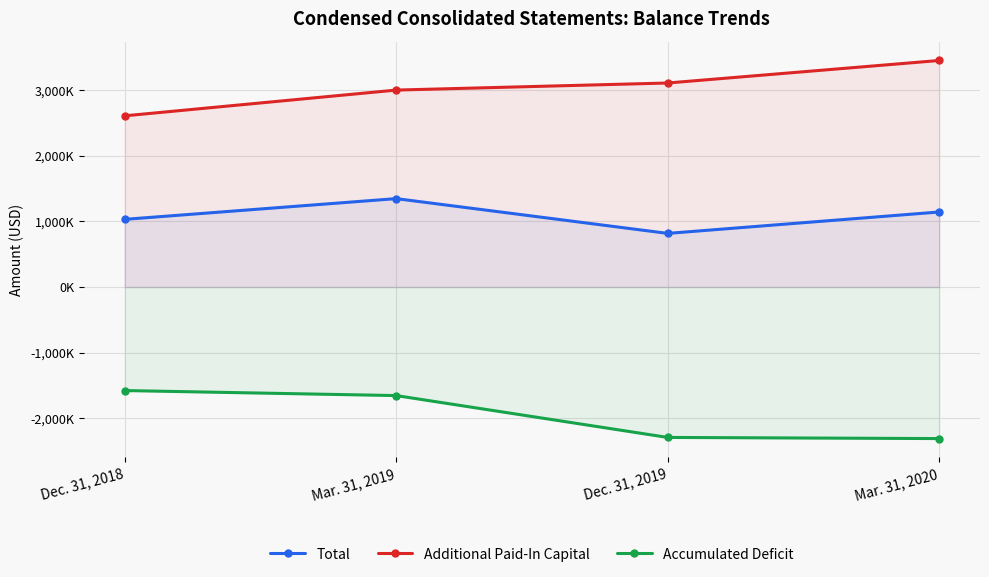

How many lines are shown in the chart?

3